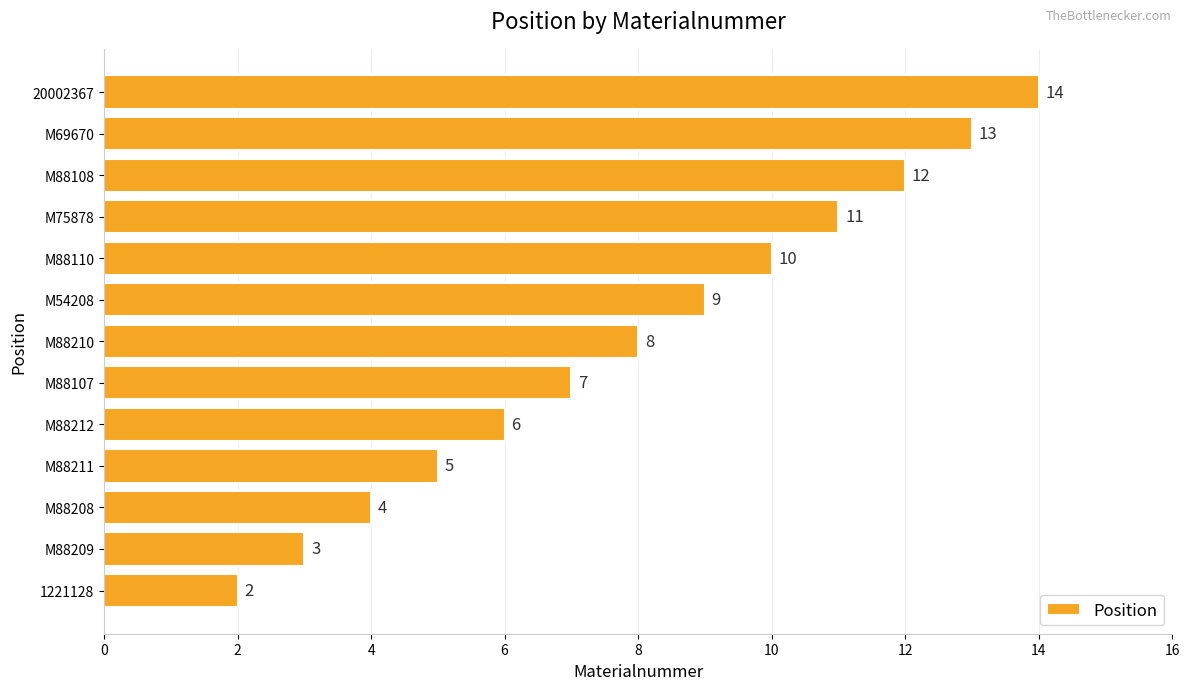

Is it true that the value at M88211 is 3?

False